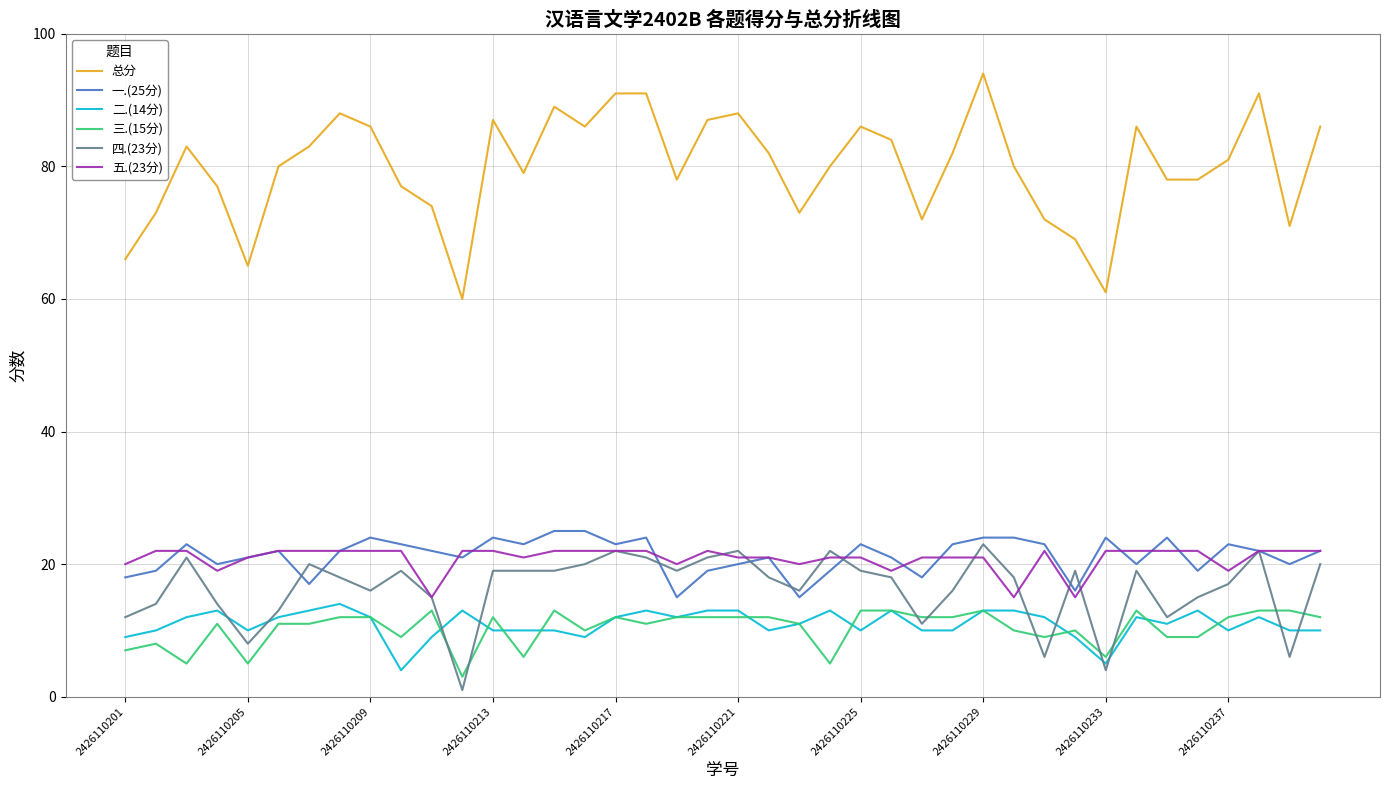

Which series has the largest total across all categories?

总分